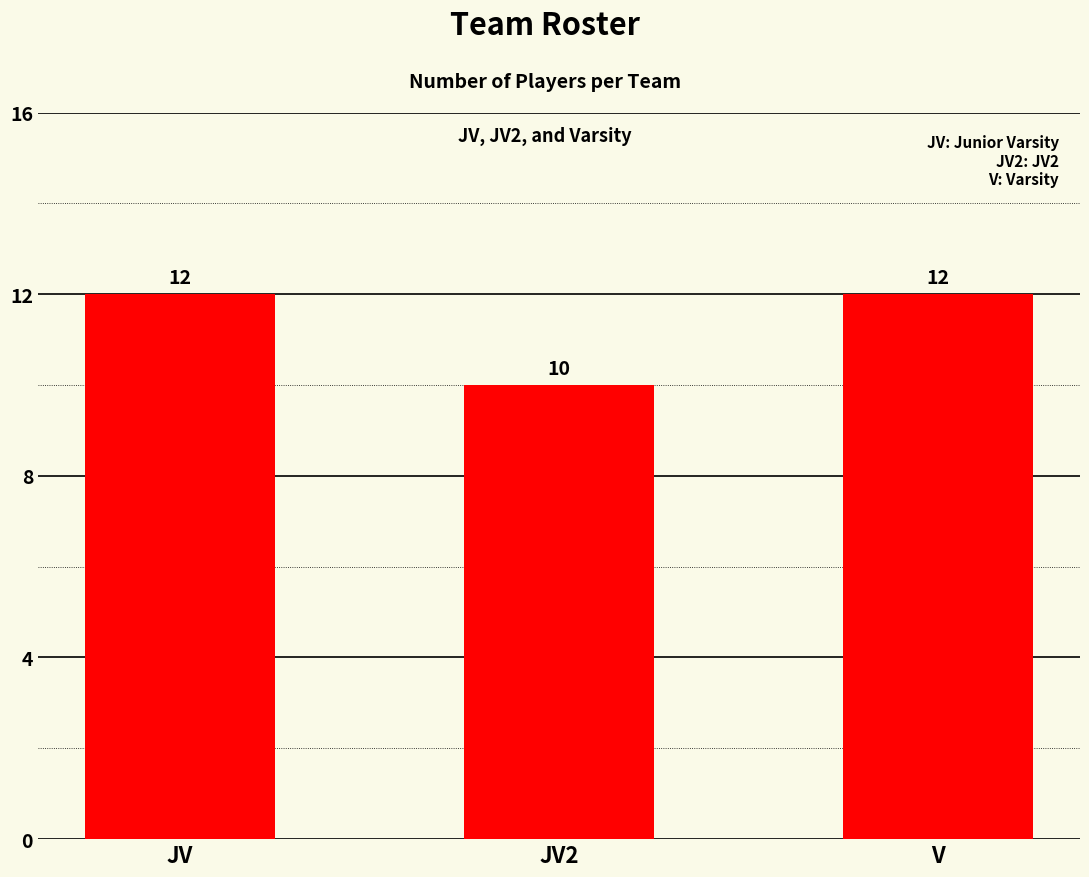

The value at V is 12. True or false?

True